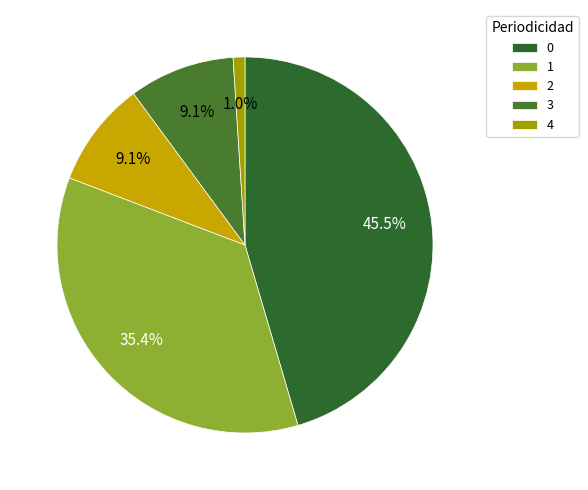

To the nearest percent, what is the difference between the largest and smallest slice percentages?

44%